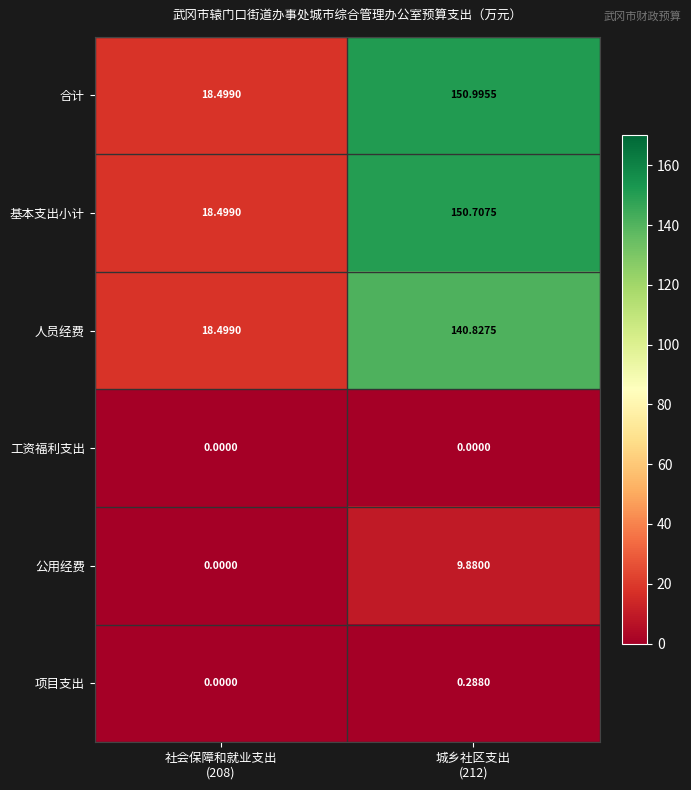

Which series has the widest spread of values?

合计